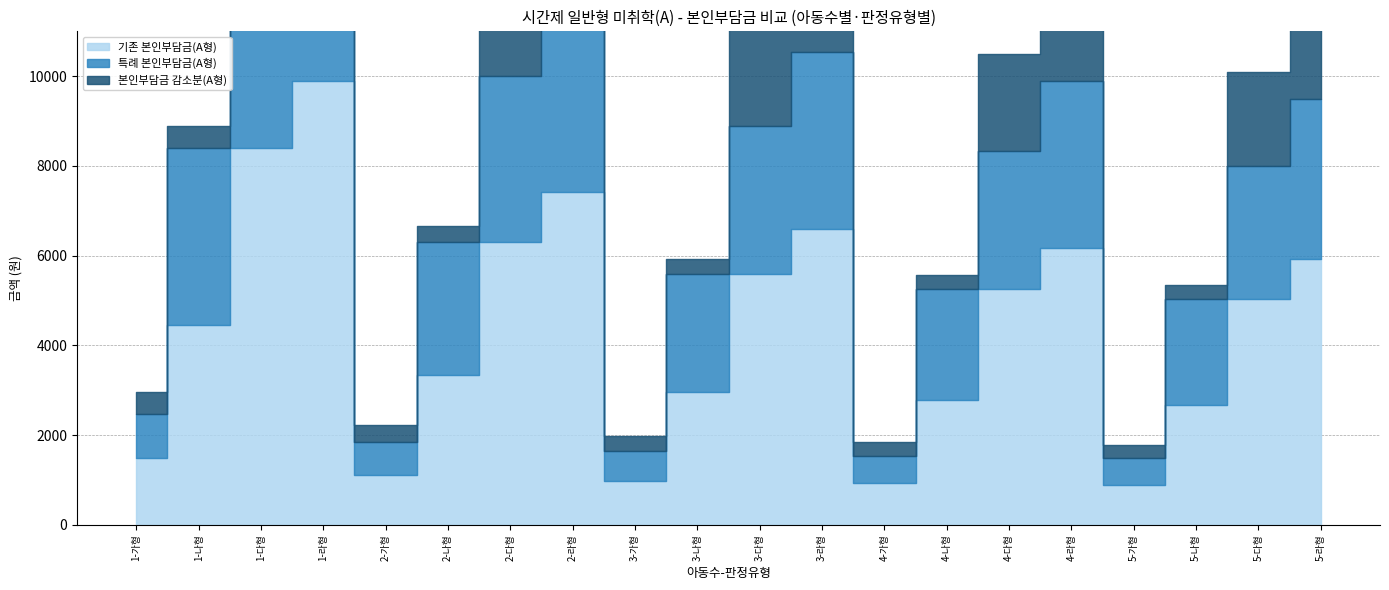

At how many categories does at least one series exceed 3851?

11